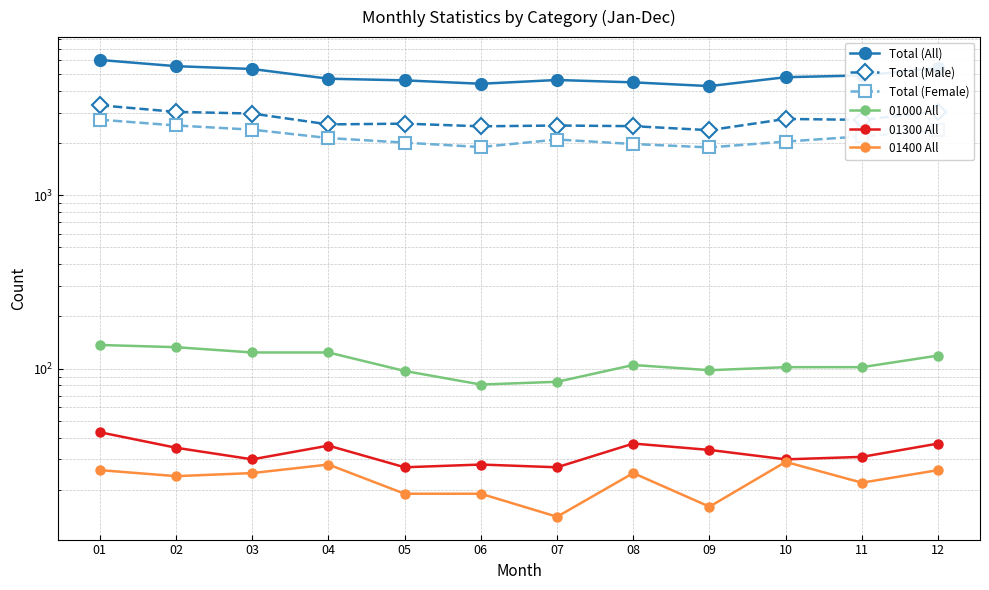

Which series has the largest total across all categories?

Total (All)